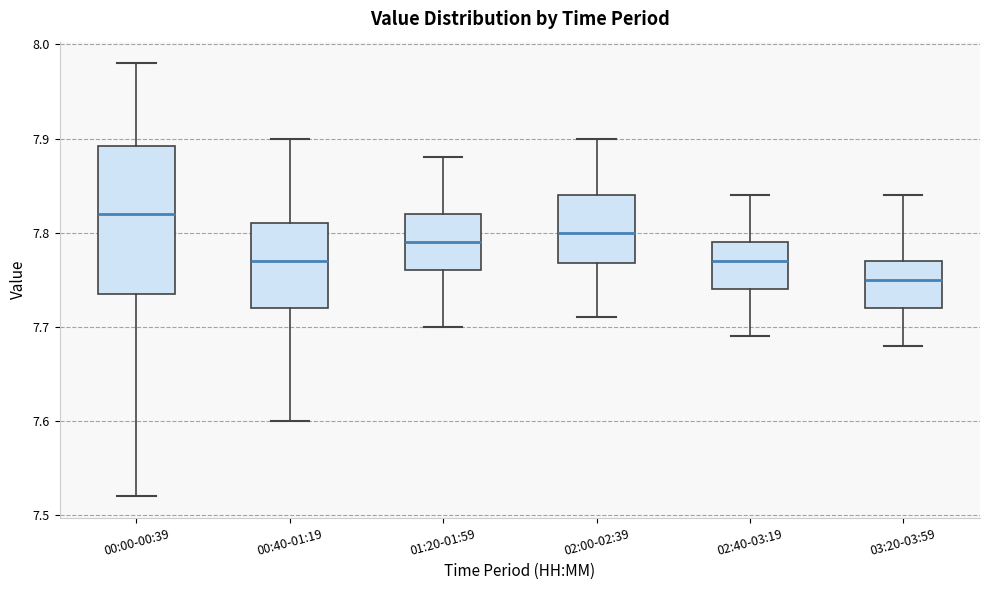

Which box's median line is the lowest?

03:20-03:59